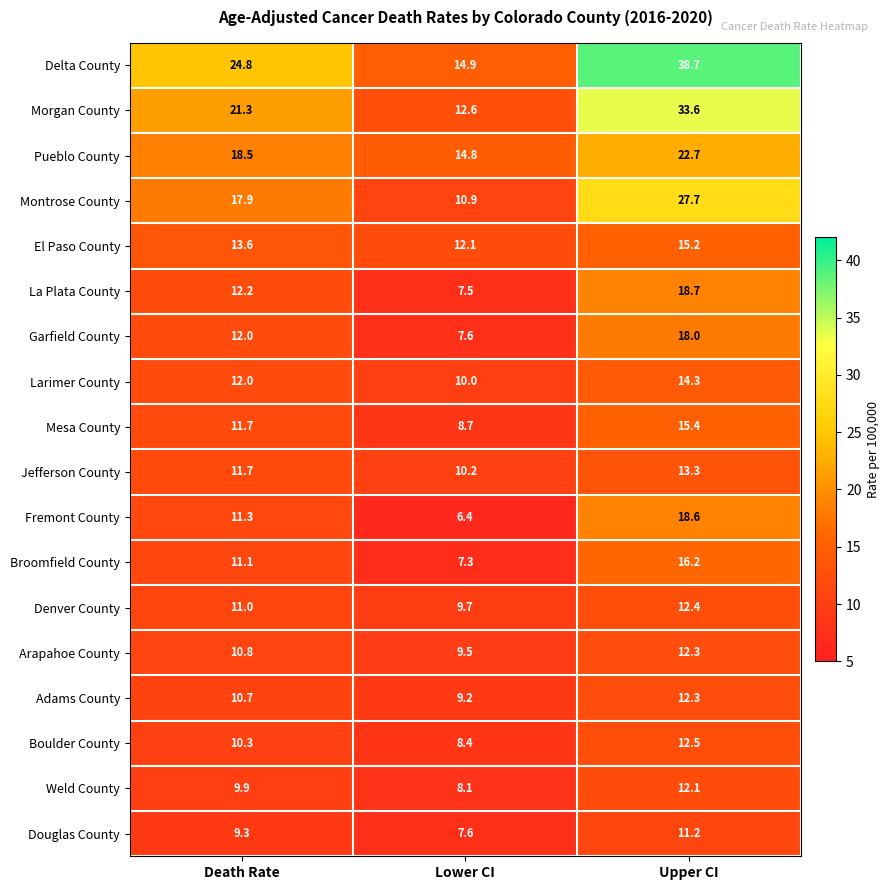

What is the total value across all series at Death Rate?

240.1